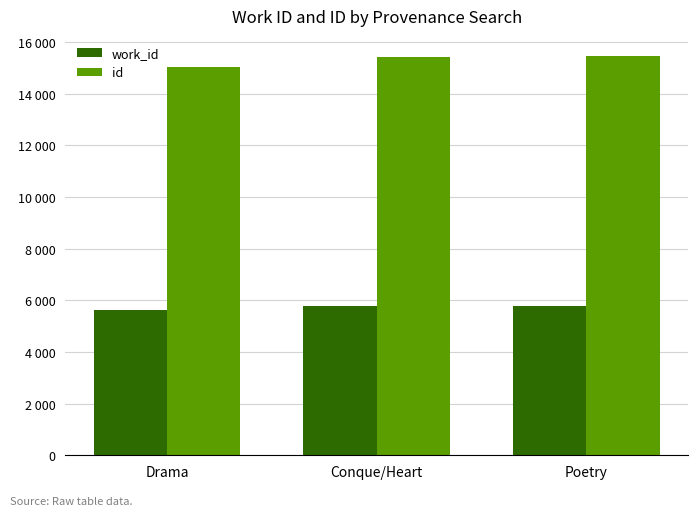

What are all the series names shown in the legend?

work_id, id